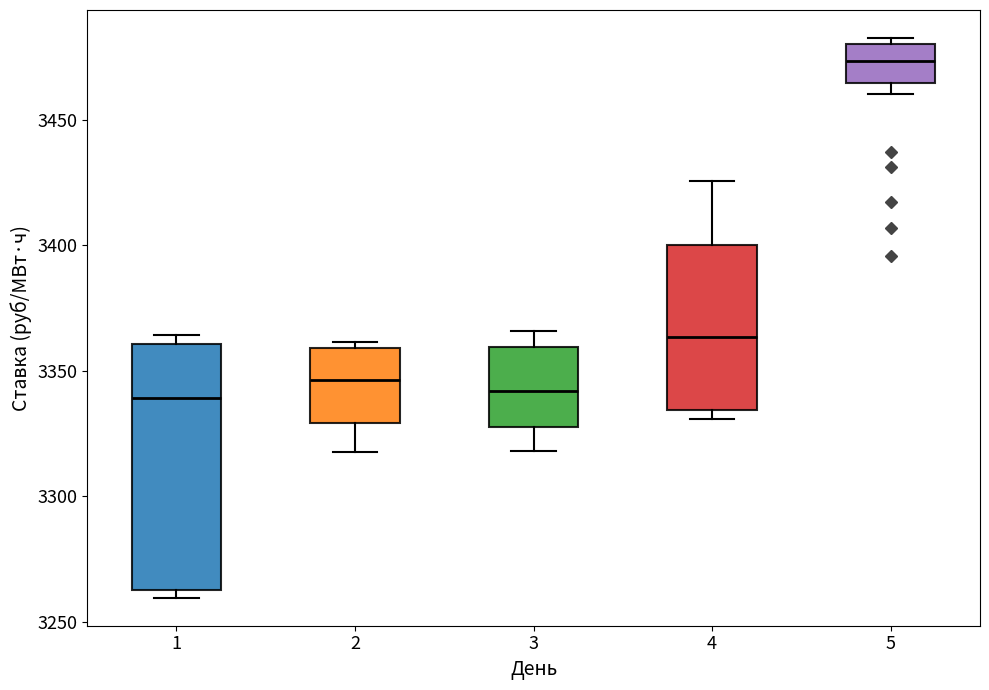

Where does the median line of the box at x = 1 sit on the y-axis? The values are not printed on the chart, so give them approximately, as read against the axis.

3340